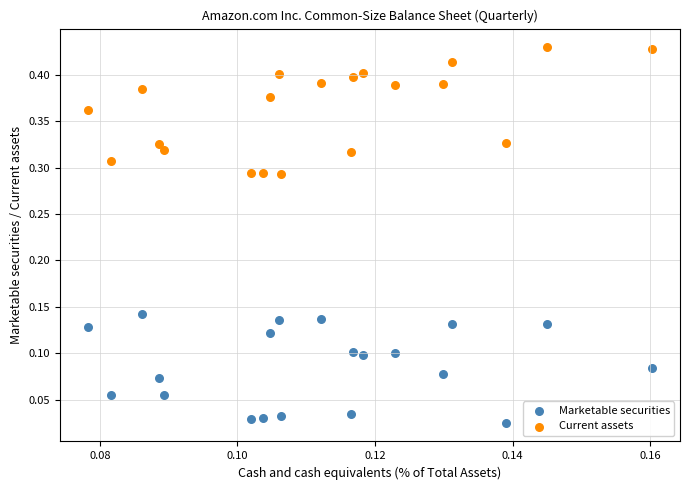

Which series contains the lowest Y value?

Marketable securities